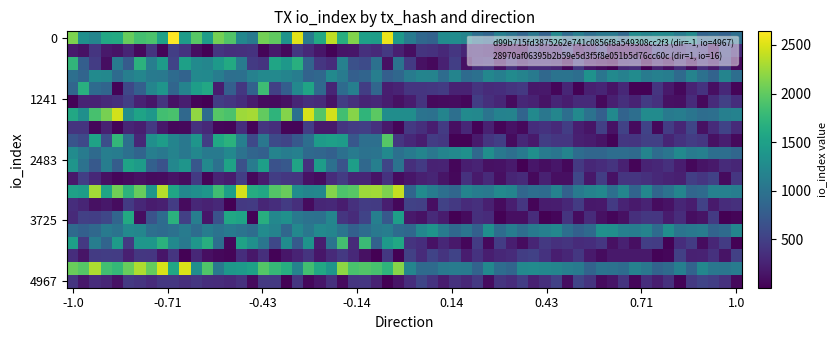

Which series has the largest total across all categories?

d99b715fd3875262e741c0856f8a549308cc2f3